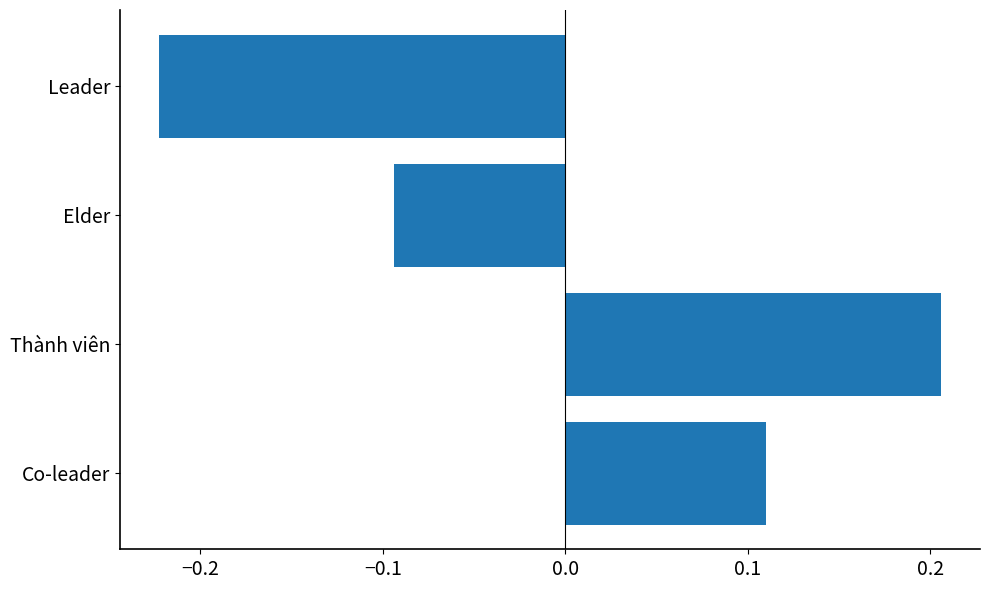

How many data points are less than 0?

2